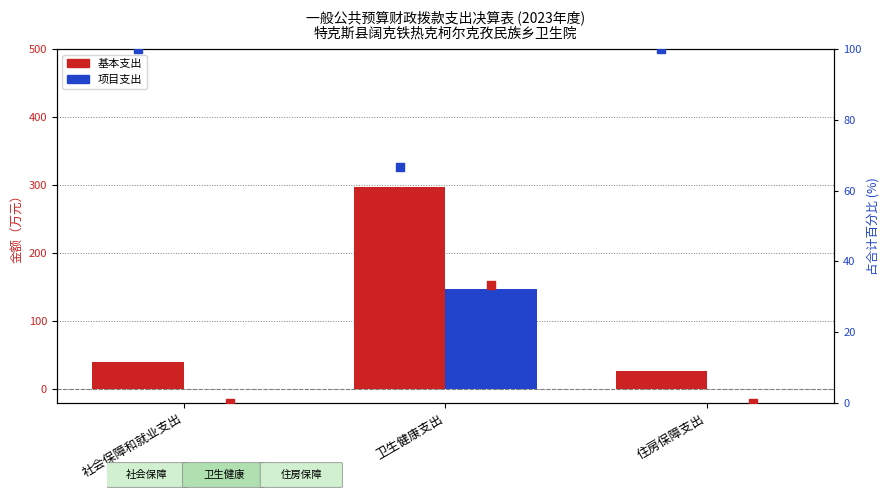

What is the total value across all series at 社会保障和就业支出?

140.3